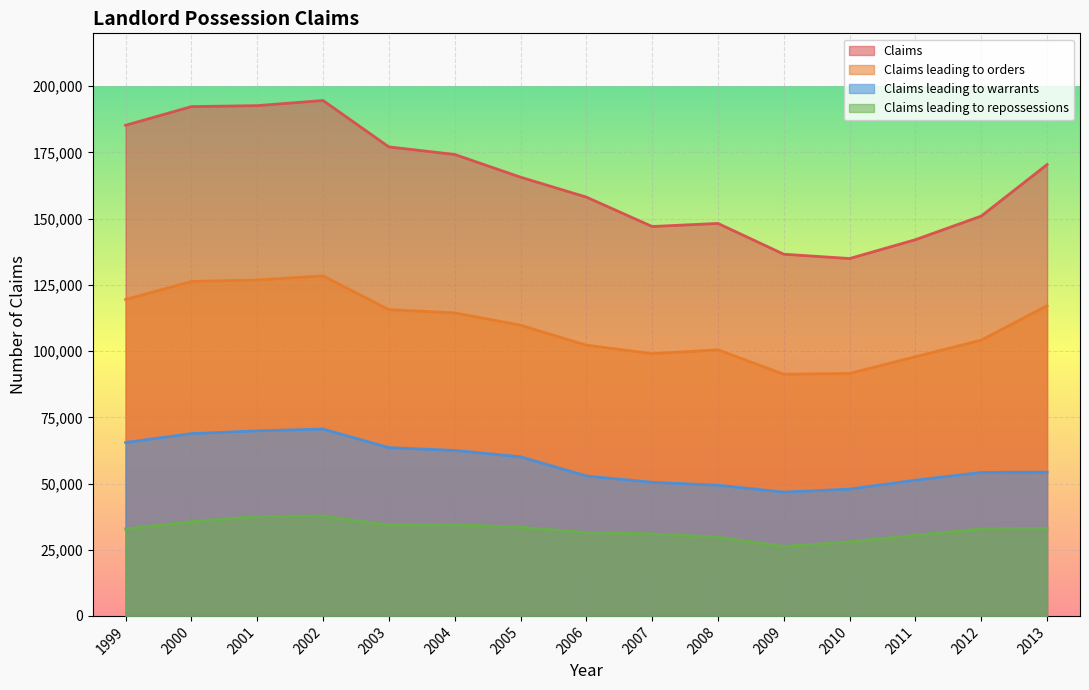

How many lines are shown in the chart?

4